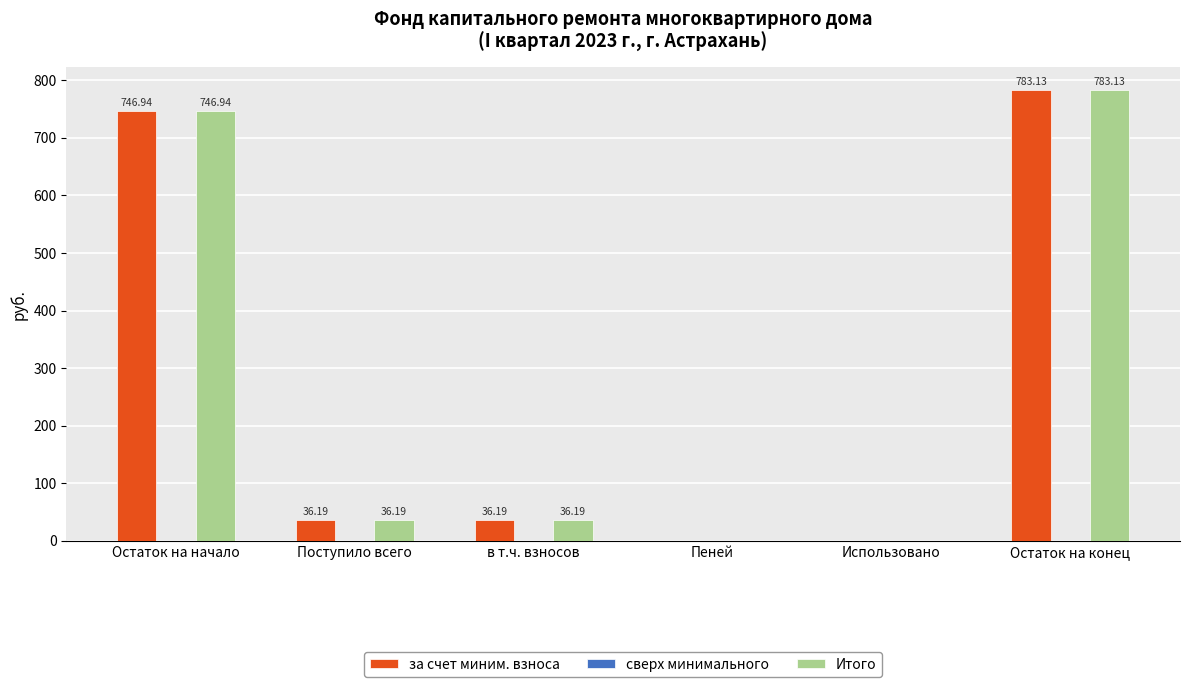

What is the sum of all за счет миним. взноса values?

1602.5